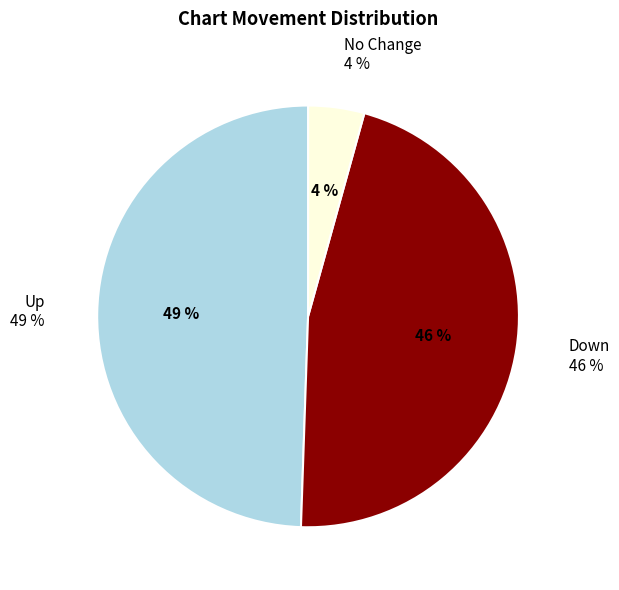

Is there any slice that represents more than half of the pie?

No